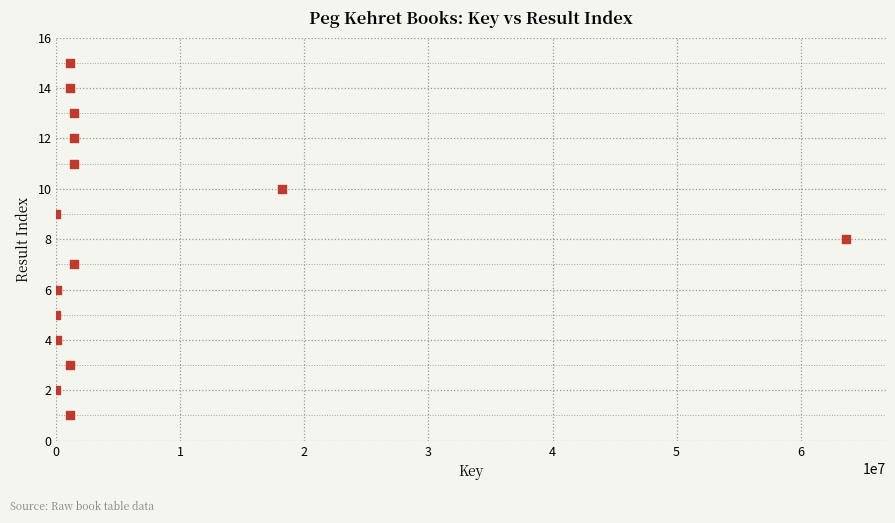

What is the range of X values (max minus min)?

63690985